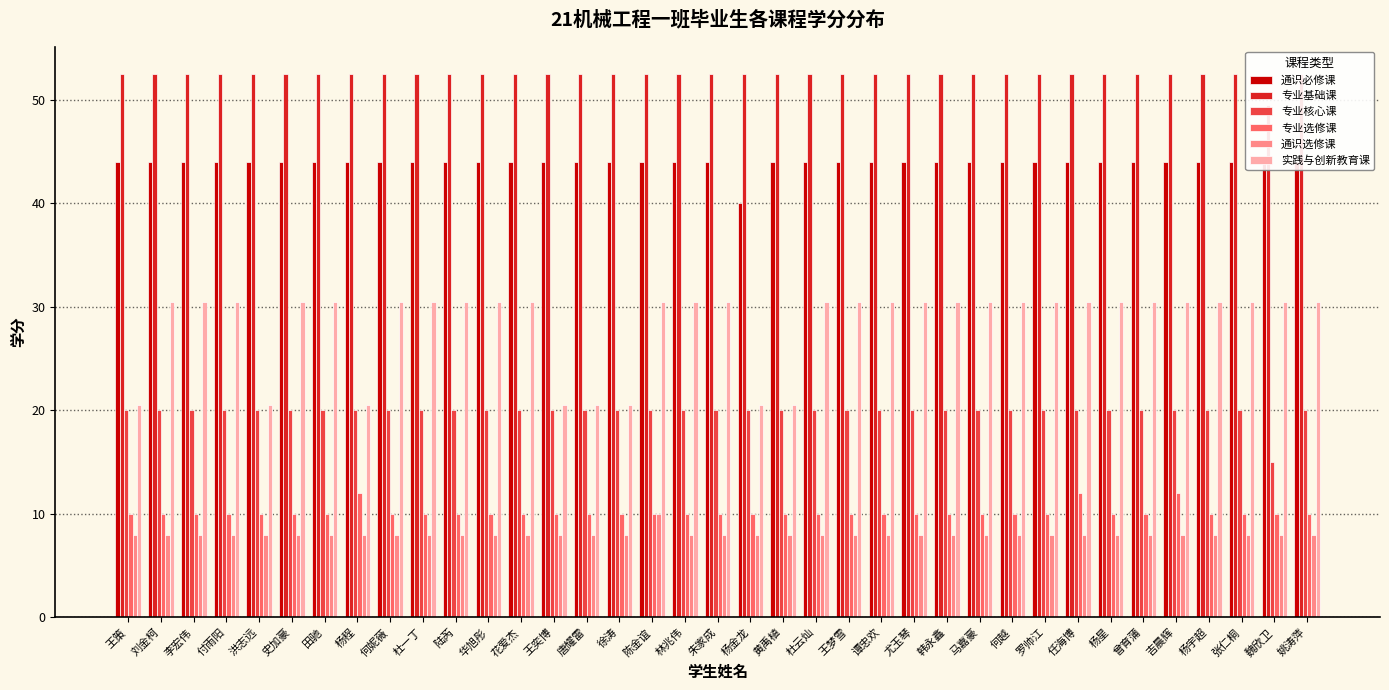

How many groups of bars are there?

37